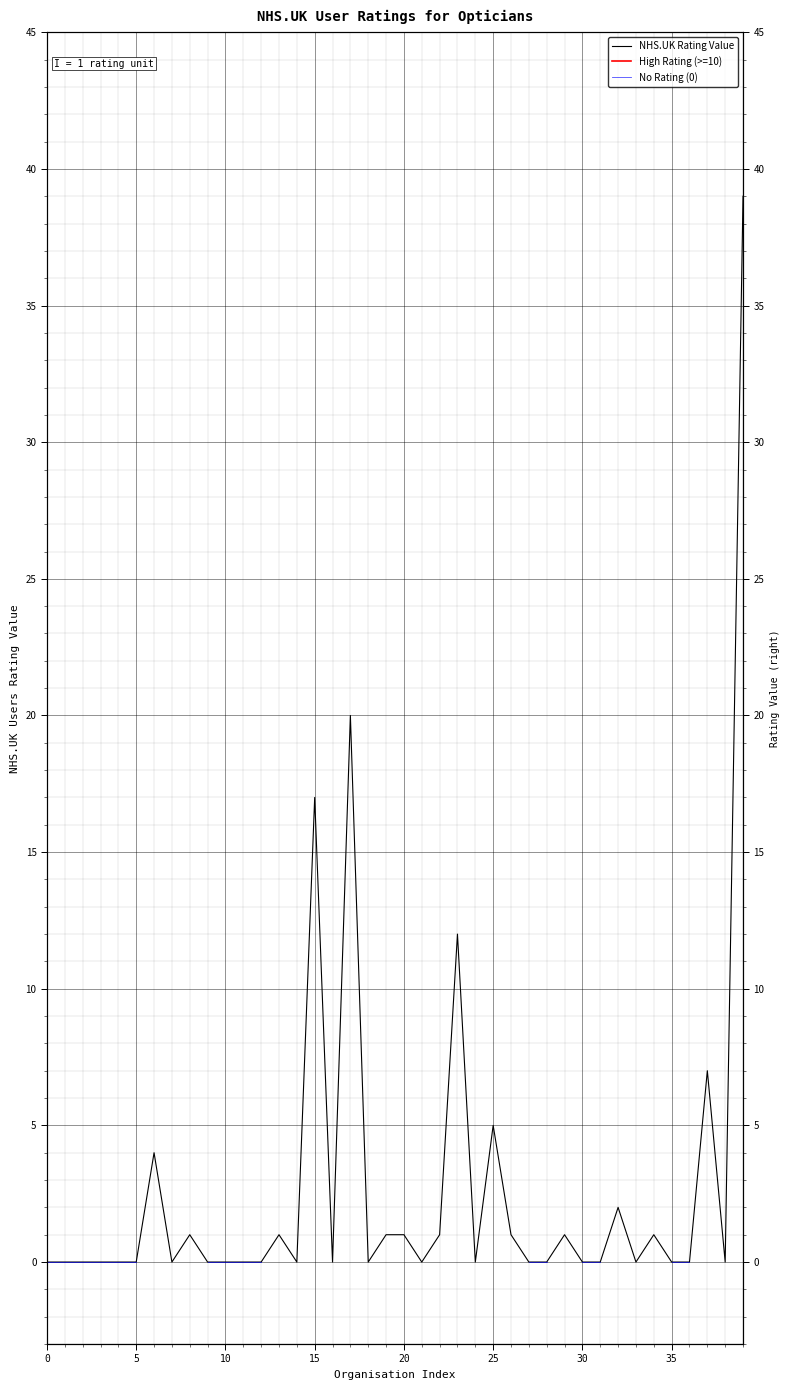

How many distinct data groups are displayed?

3